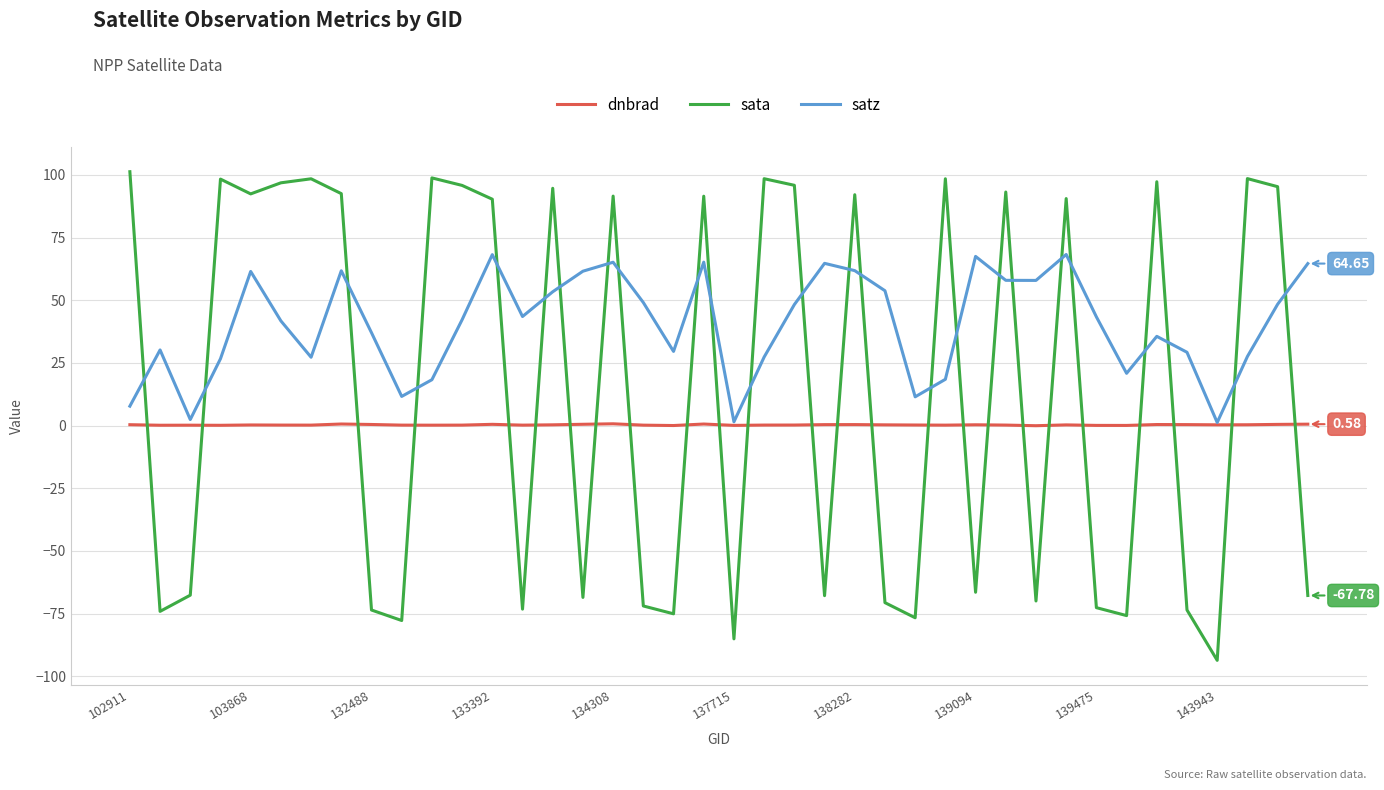

Which series has the largest range (max minus min)?

sata